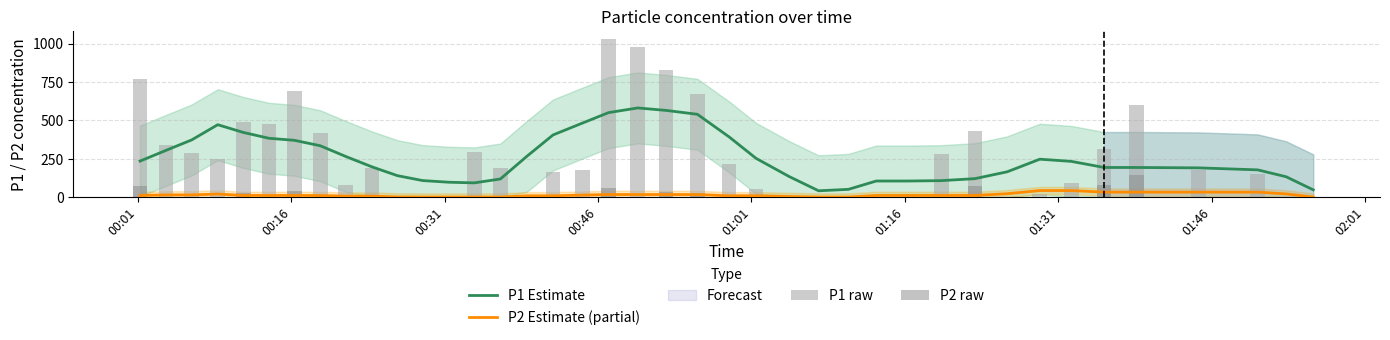

How many values in the P2 Estimate (partial) series are below 10?

15